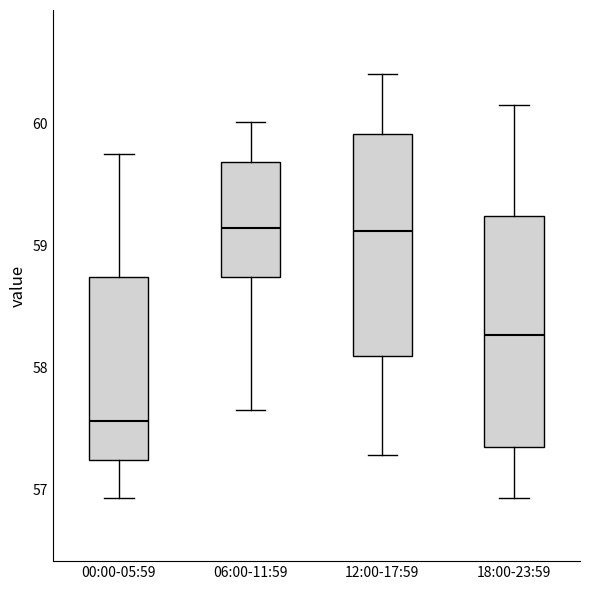

Reading left to right, read every box against the y-axis: the position of its median line, the range the box covers, and the ends of its whiskers. The values are not printed on the chart, so give them approximately, as read against the axis.

00:00-05:59: median 57.6, box 57.2 to 58.7, whiskers 56.9 to 59.8
06:00-11:59: median 59.1, box 58.7 to 59.7, whiskers 57.7 to 60.0
12:00-17:59: median 59.1, box 58.1 to 59.9, whiskers 57.3 to 60.4
18:00-23:59: median 58.3, box 57.3 to 59.2, whiskers 56.9 to 60.2